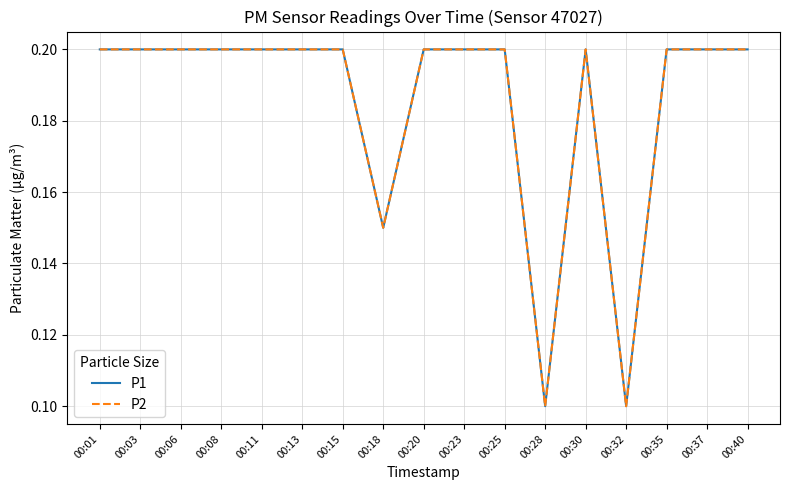

Reading right to left, what are all the values shown in this chart?

P1: 0.2	0.2	0.2	0.1	0.2	0.1	0.2	0.2	0.2	0.1	0.2	0.2	0.2	0.2	0.2	0.2	0.2
P2: 0.2	0.2	0.2	0.1	0.2	0.1	0.2	0.2	0.2	0.1	0.2	0.2	0.2	0.2	0.2	0.2	0.2